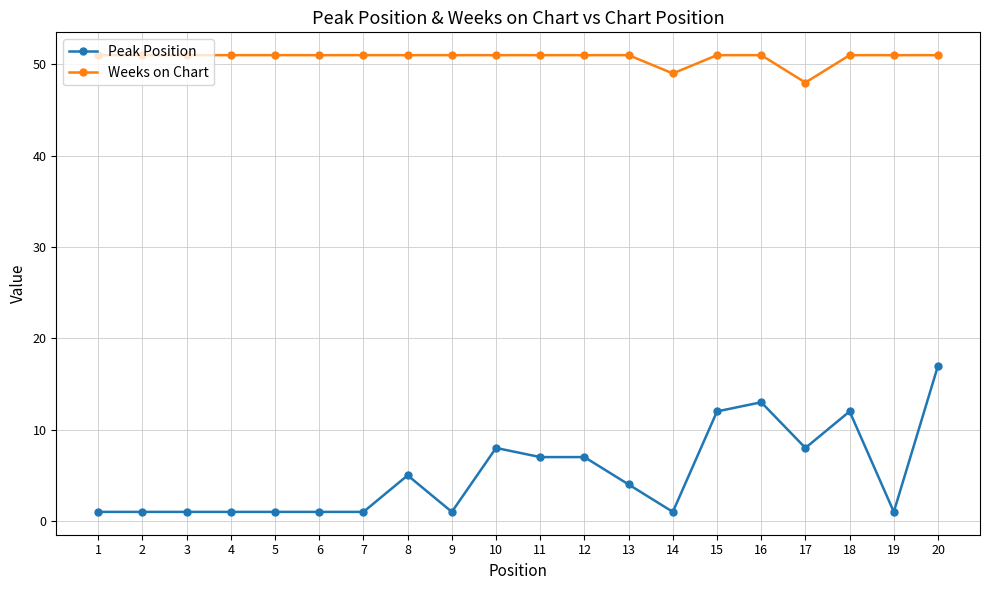

Rank the series by their maximum value, from highest to lowest.

Weeks on Chart, Peak Position